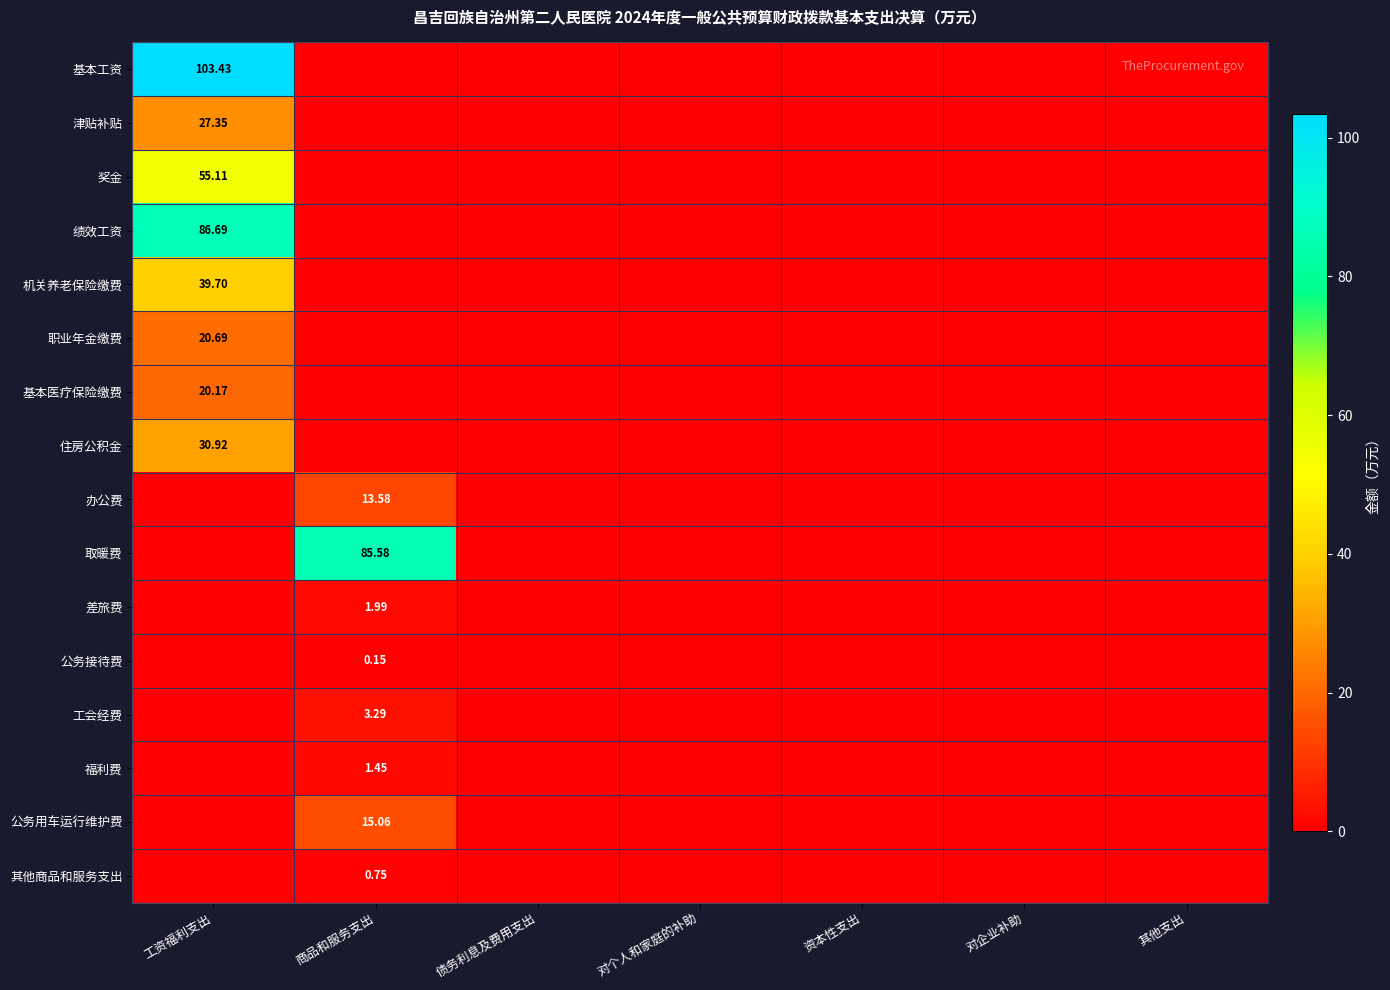

Rank the series at 对个人和家庭的补助 from lowest to highest value.

基本工资, 津贴补贴, 奖金, 绩效工资, 机关养老保险缴费, 职业年金缴费, 基本医疗保险缴费, 住房公积金, 办公费, 取暖费, 差旅费, 公务接待费, 工会经费, 福利费, 公务用车运行维护费, 其他商品和服务支出